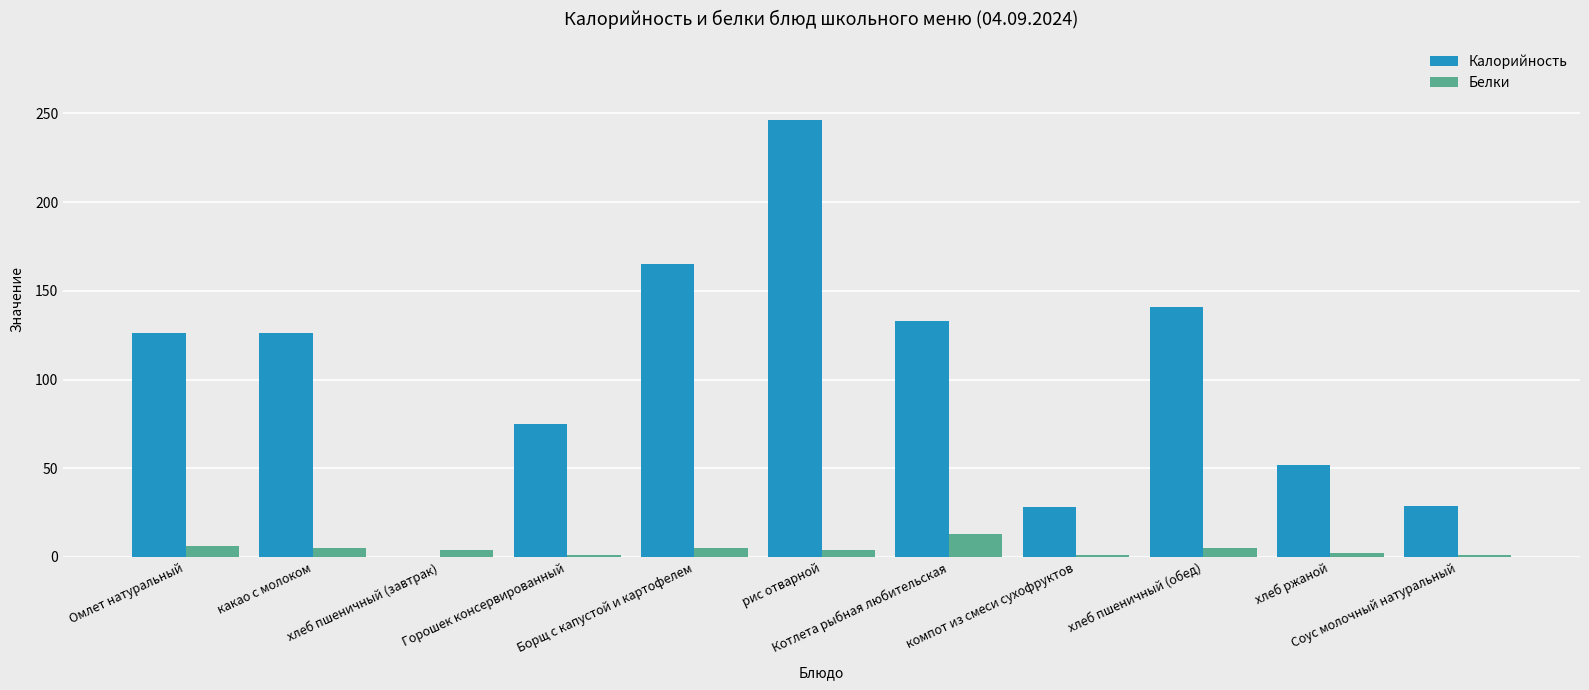

What is the average value of the Белки series?

4